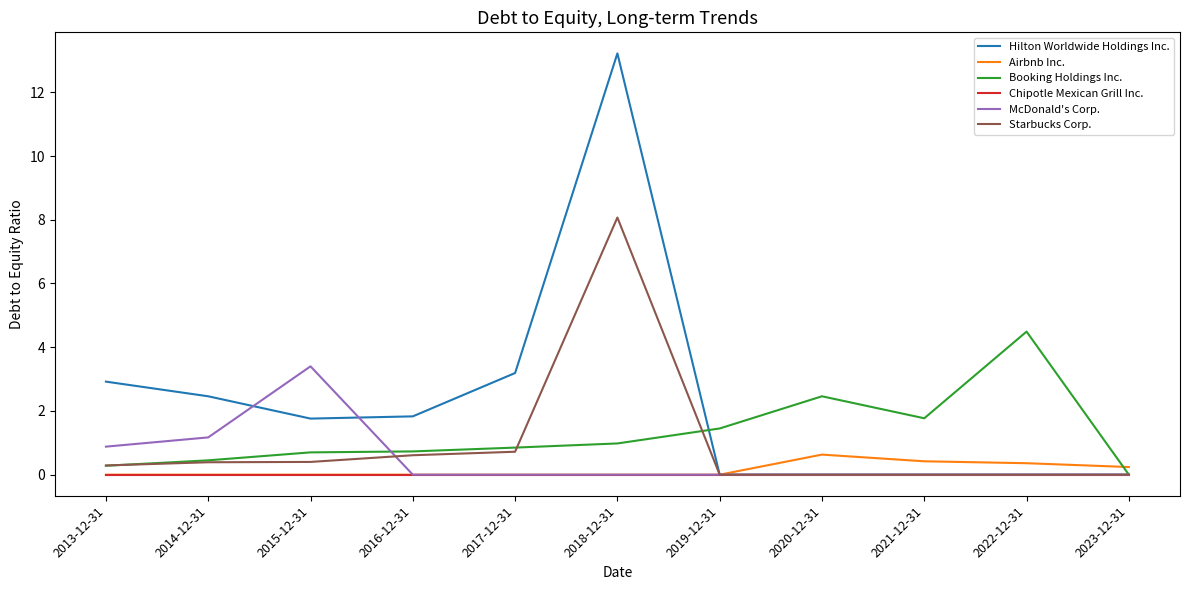

Does the chart have visible grid lines?

No